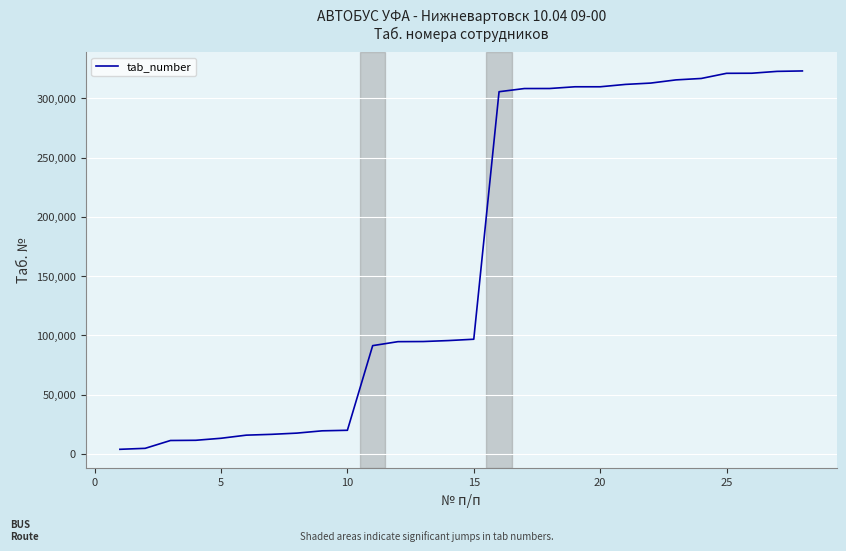

What is the difference between the maximum and minimum values?

319485